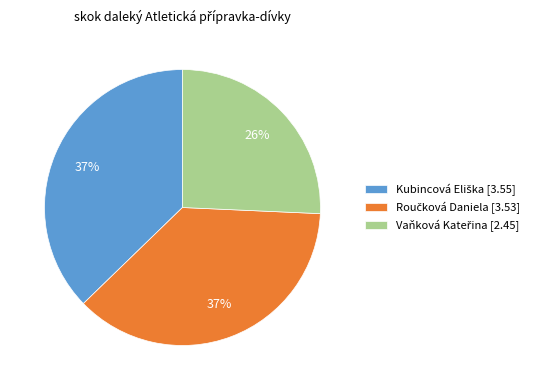

Is there any slice that represents more than half of the pie?

No